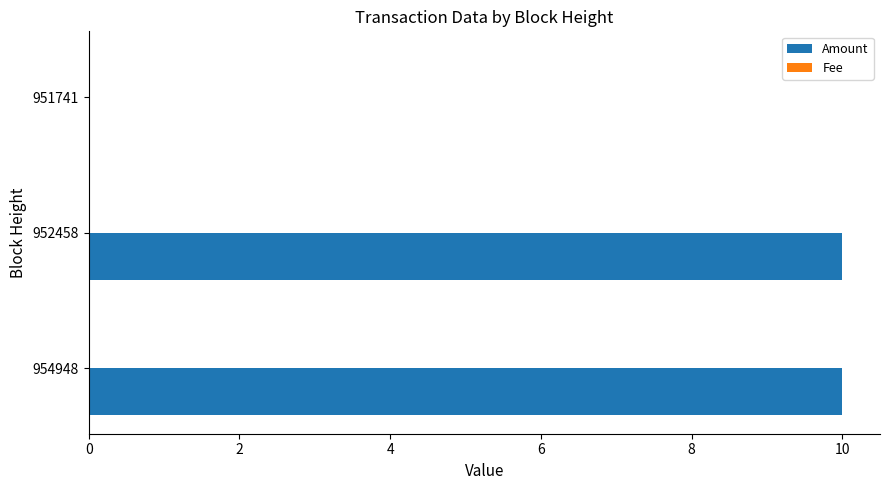

Which series has the largest total across all categories?

Amount